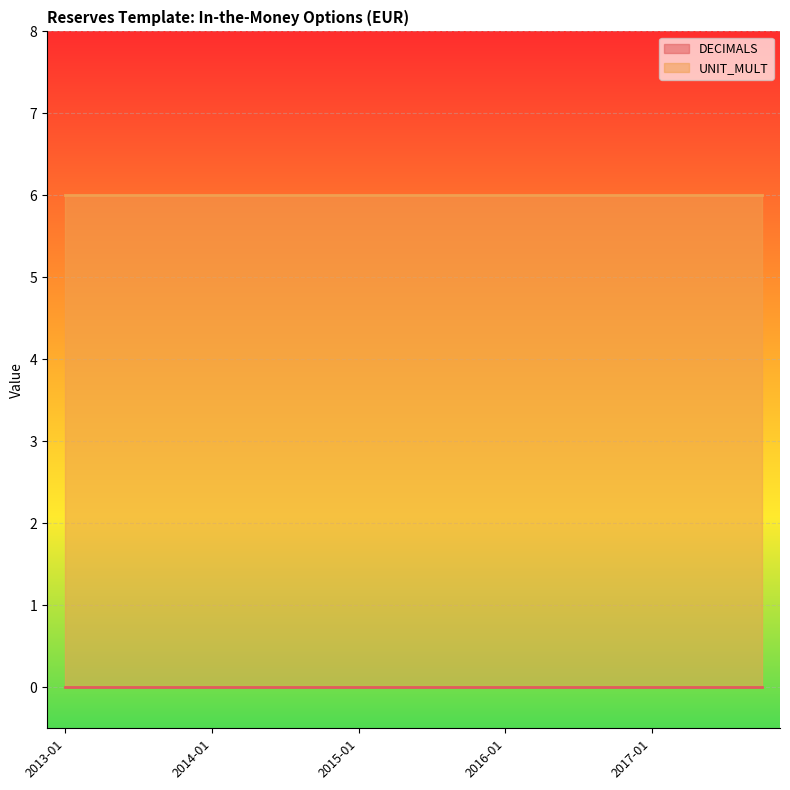

The UNIT_MULT series shows 6 at 2013-01. True or false?

True